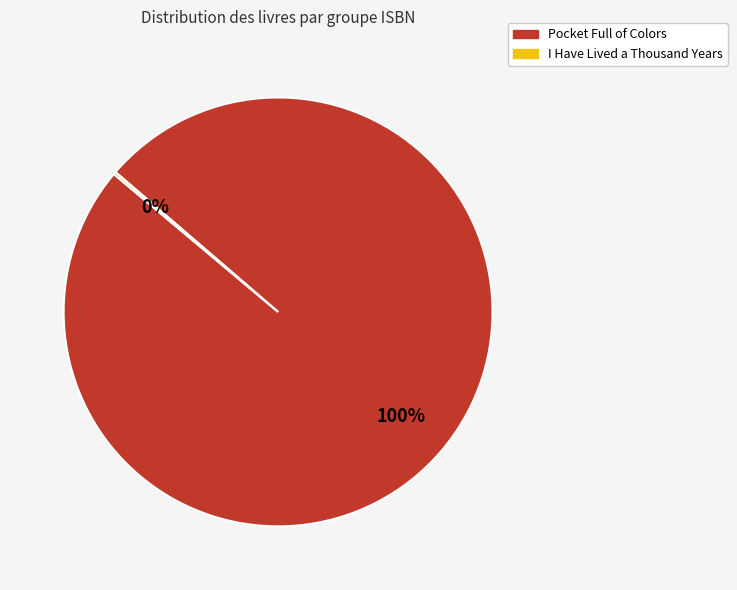

Does any single category account for the majority?

Yes